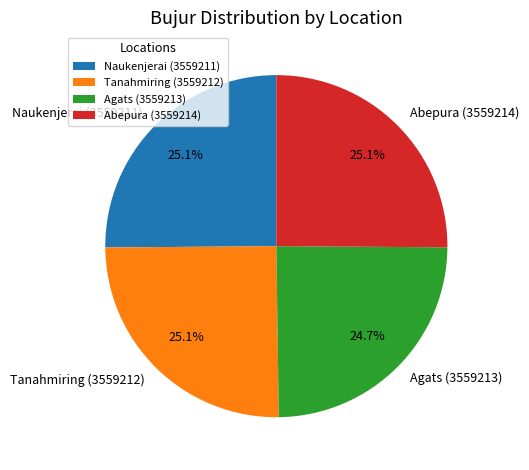

Approximately how many times larger is the value at Abepura (3559214) compared to Naukenjerai (3559211)?

1.0